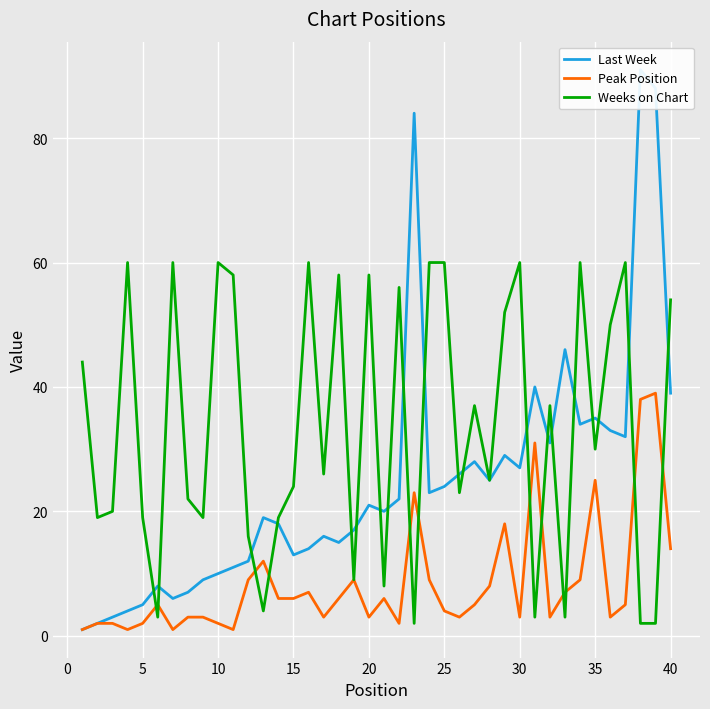

List the series in order of their overall mean, highest first.

Weeks on Chart, Last Week, Peak Position